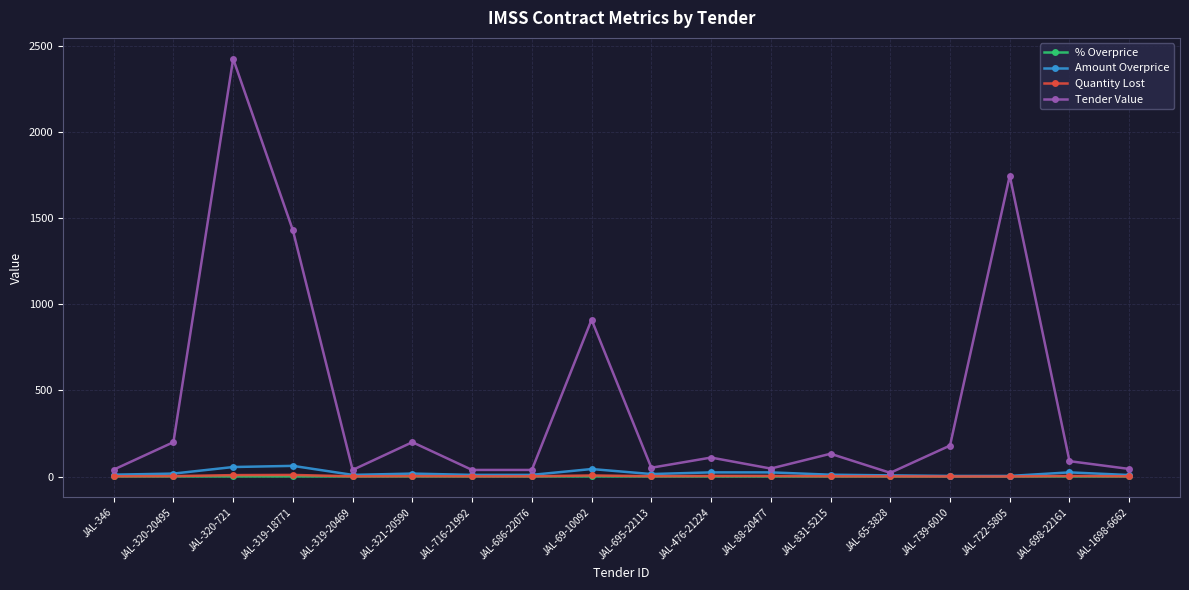

Is it true that Amount Overprice equals 9.6 at JAL-319-20469?

True